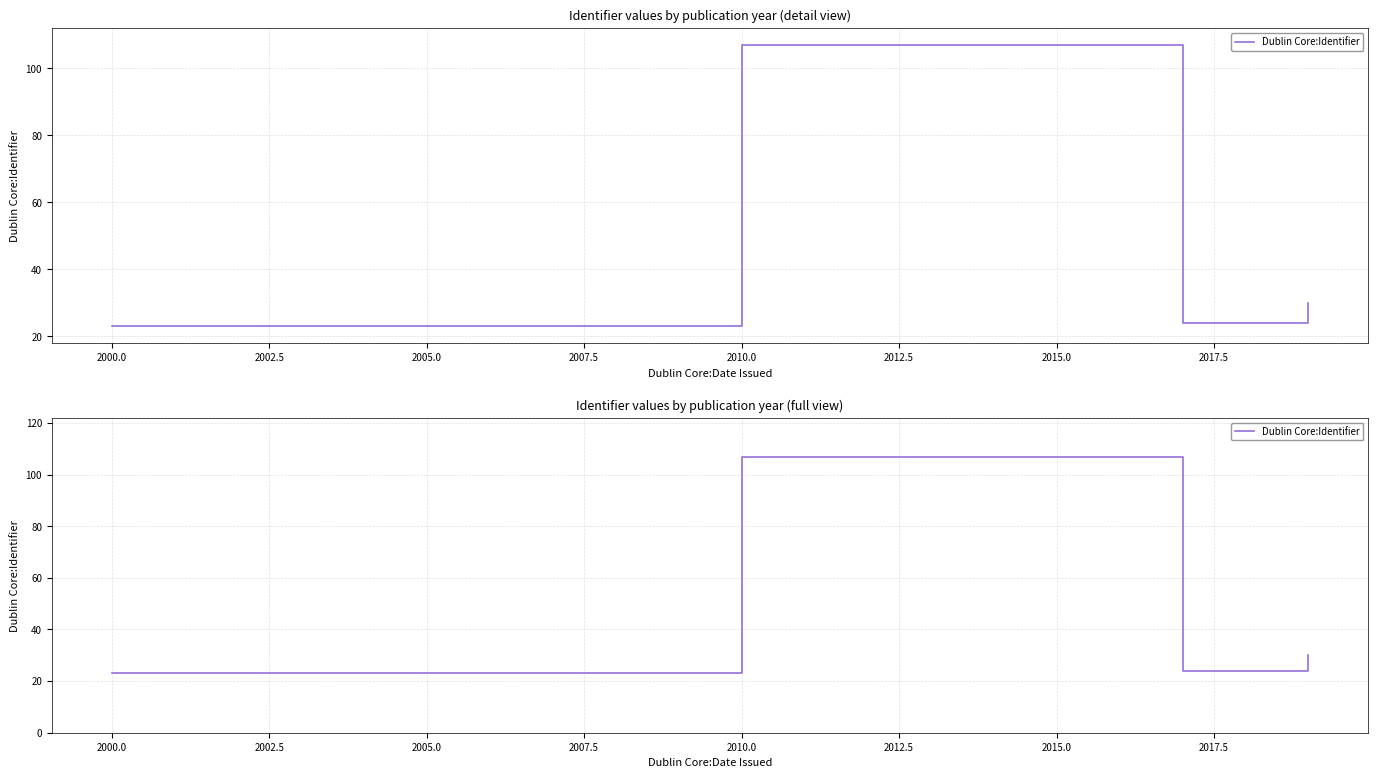

True or false: the data shows 24 at 2002.5.

True